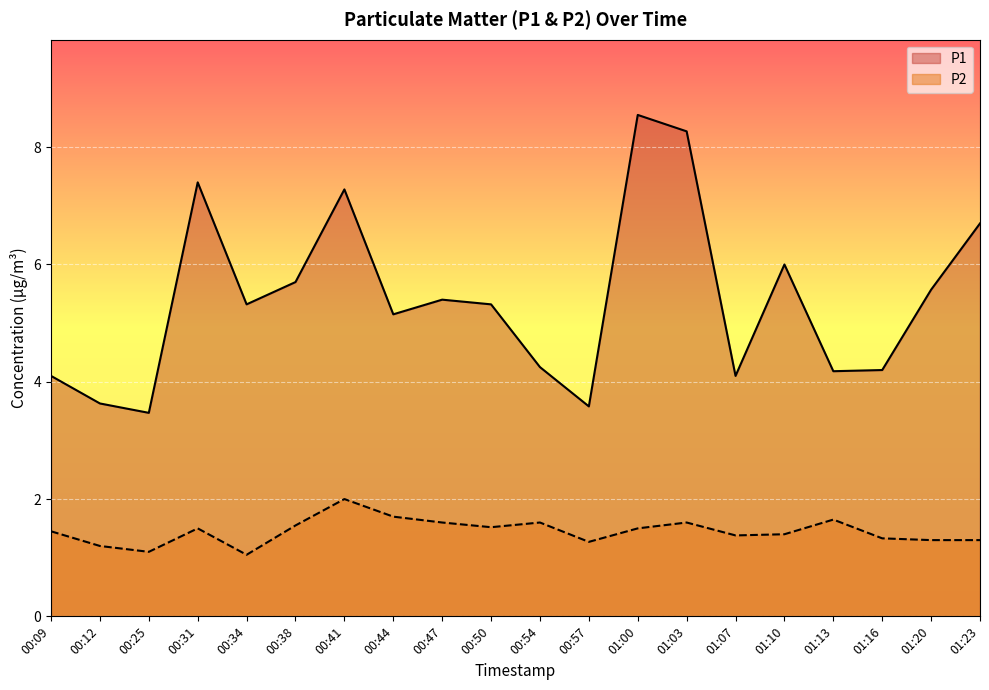

True or false: P1 and P2 cross at least once.

False